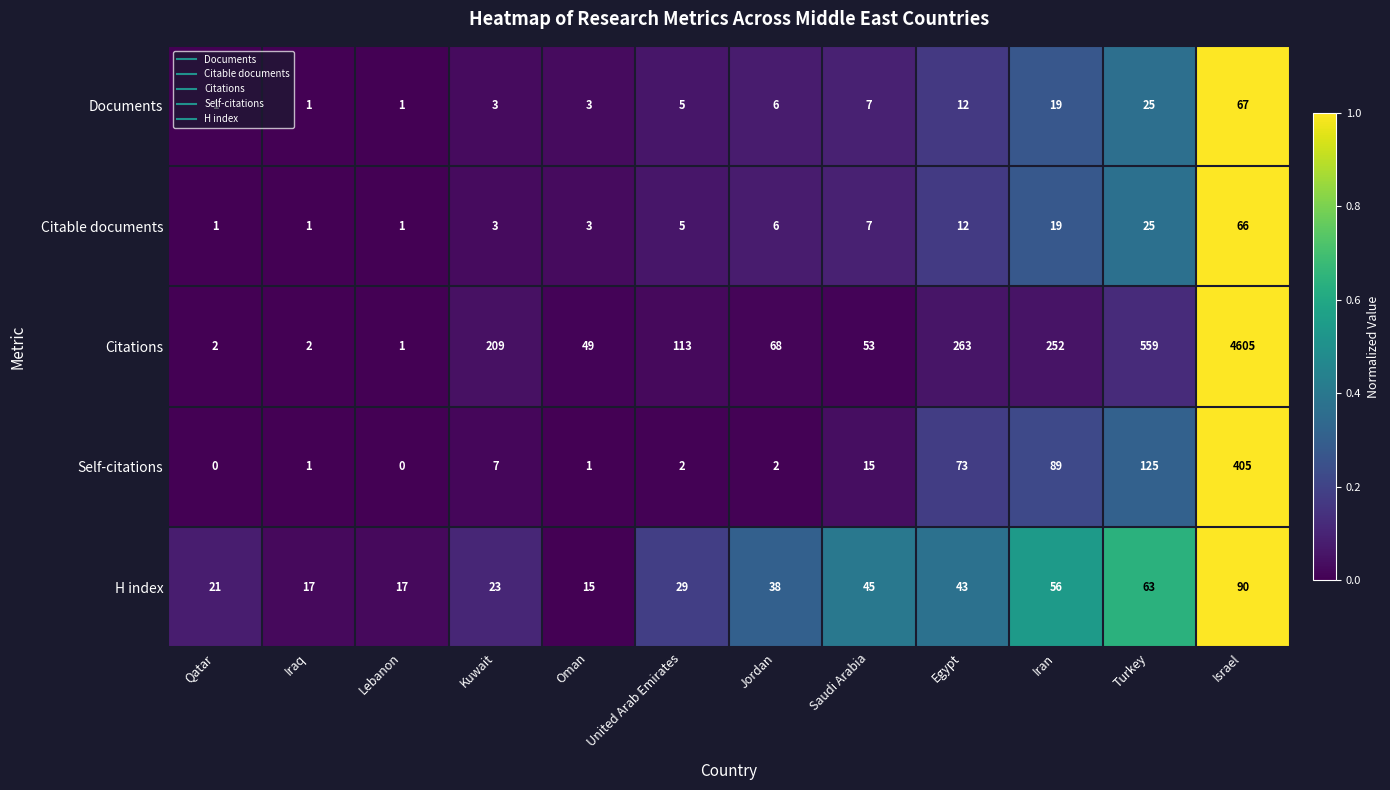

Is it true that Documents equals 6 at Jordan?

True